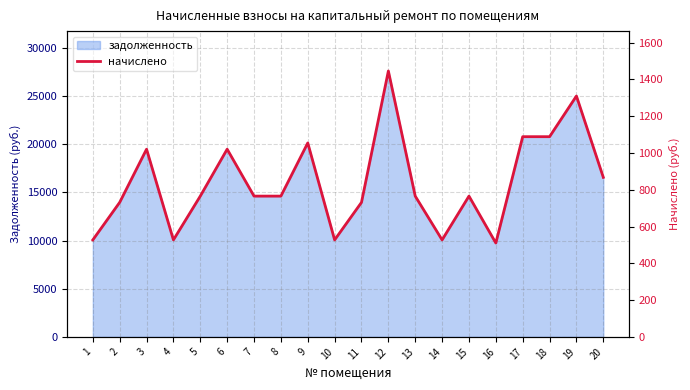

Read the value at 14.

527.3